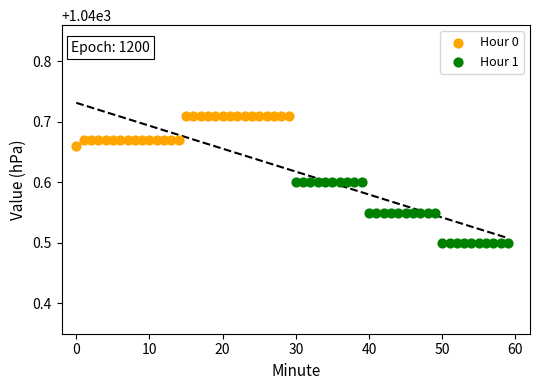

Which series contains the lowest Y value?

Hour 1